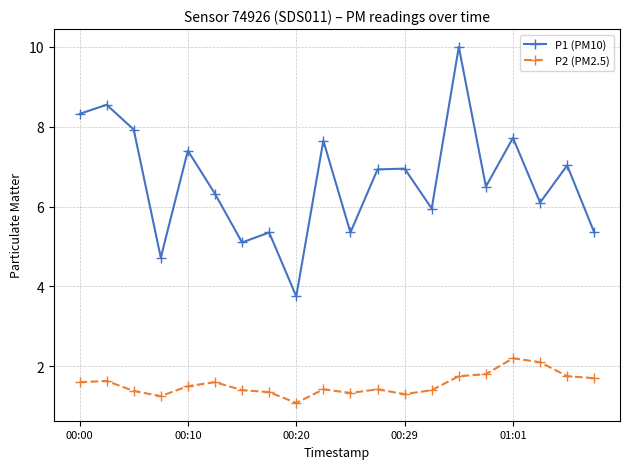

Which series has the largest range (max minus min)?

P1 (PM10)